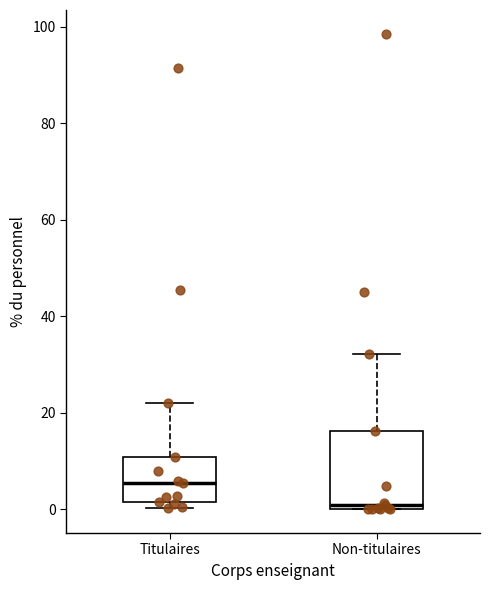

Where is the lower edge of the box for Titulaires on the y-axis? The values are not printed on the chart, so give them approximately, as read against the axis.

2